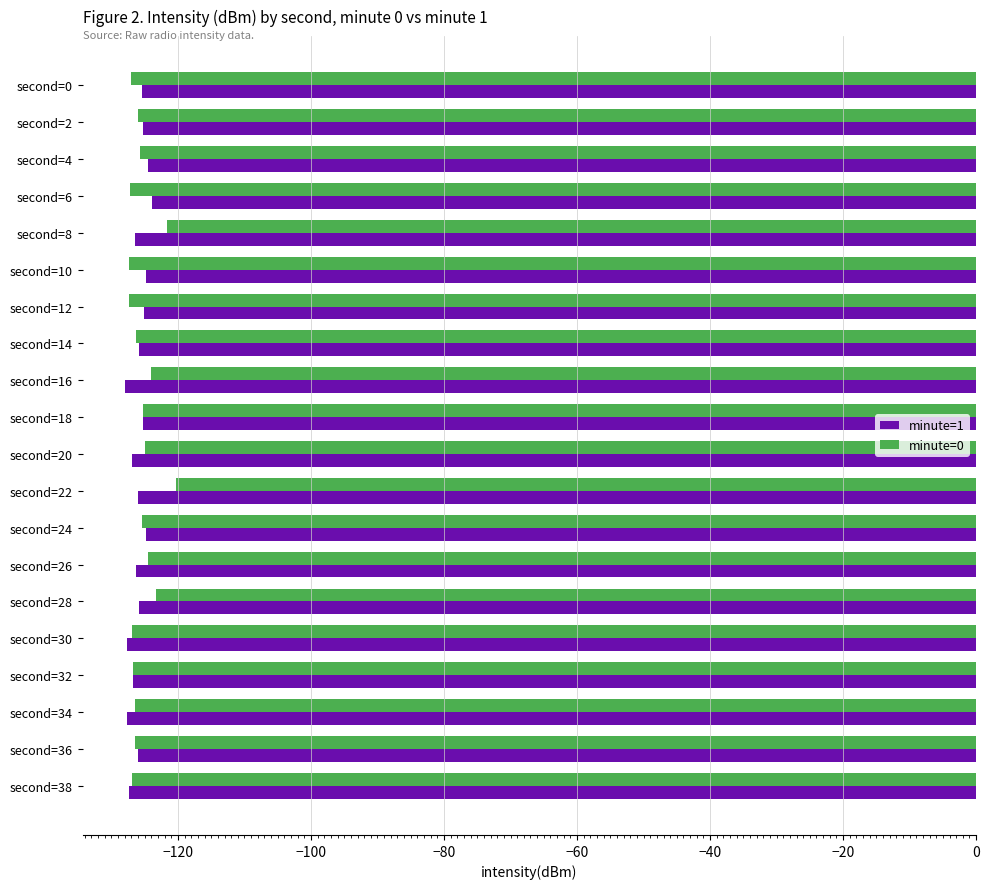

What value does the minute=0 series have at second=36?

-126.4